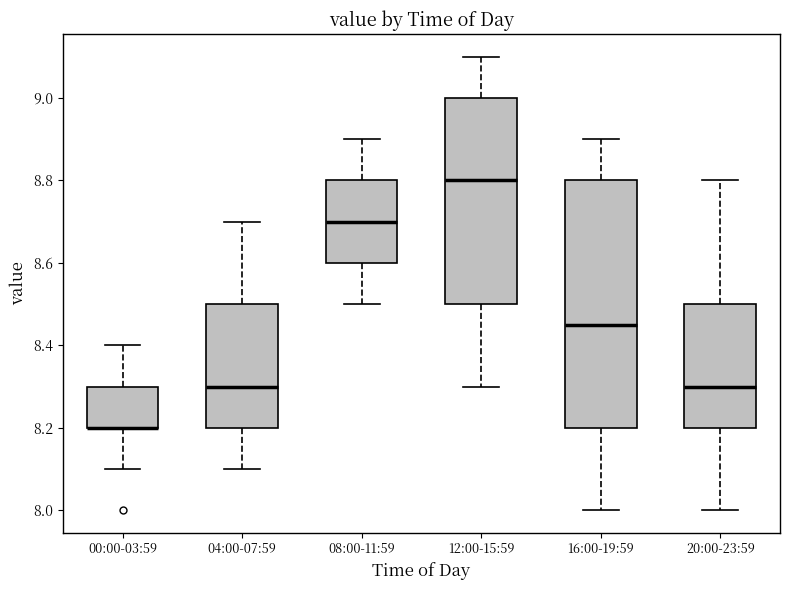

Comparing the boxes themselves (not the whiskers), which one is the tallest?

16:00-19:59